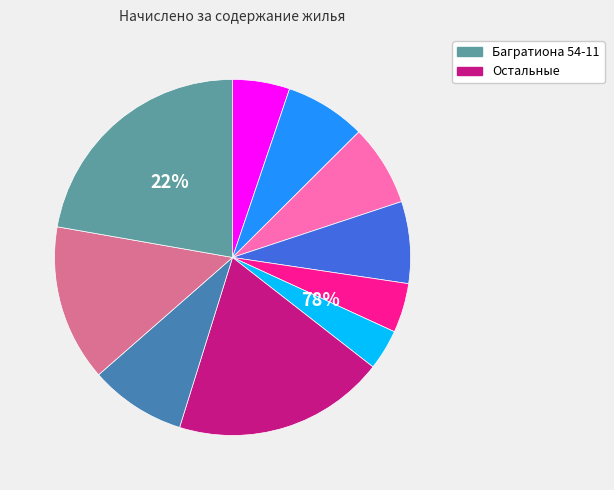

How many segments does this pie chart have?

10